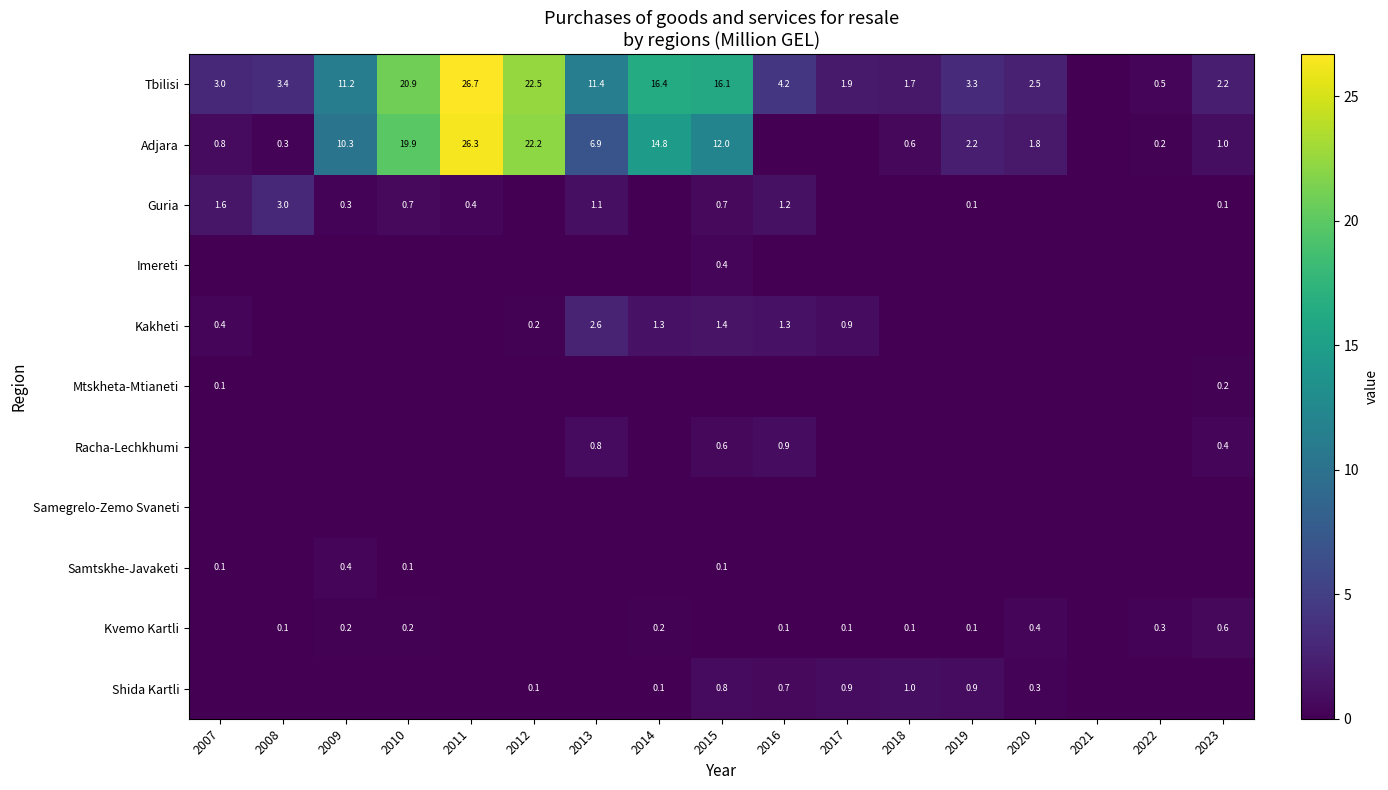

Is it true that Kakheti equals 0.9 at 2017?

True